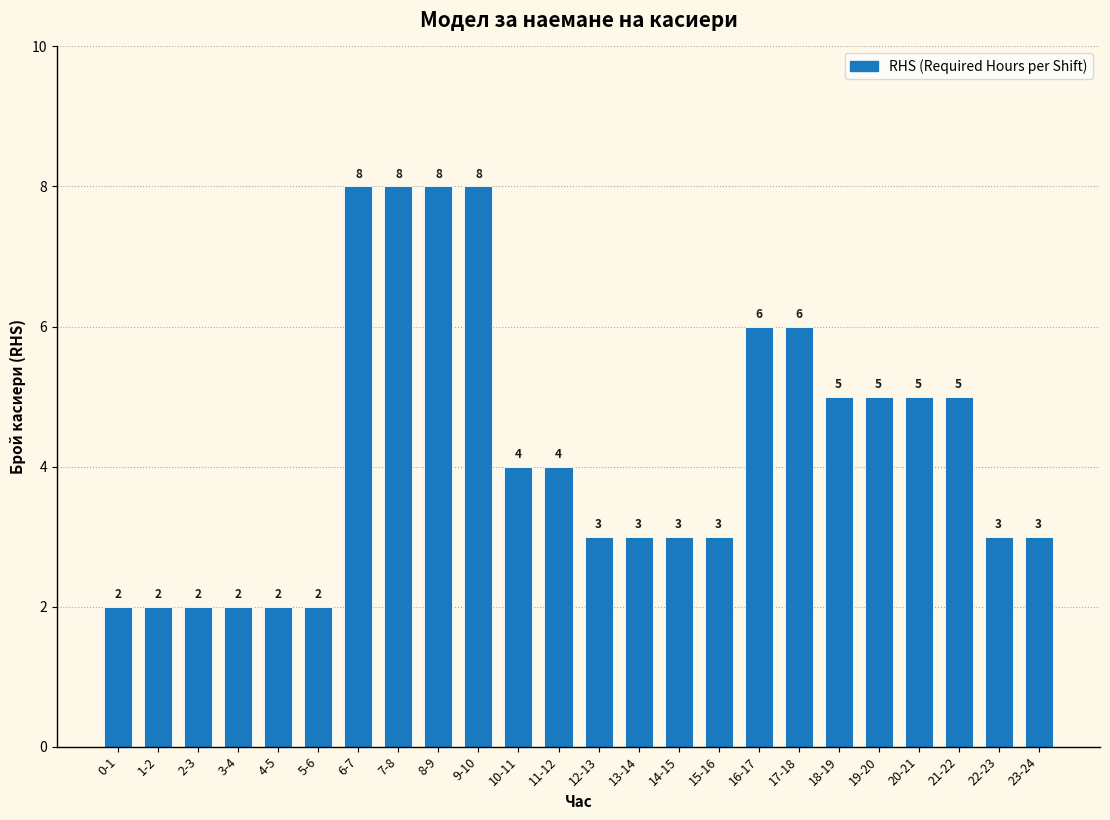

Reading right to left, what are all the values shown in this chart?

23-24=3	22-23=3	21-22=5	20-21=5	19-20=5	18-19=5	17-18=6	16-17=6	15-16=3	14-15=3	13-14=3	12-13=3	11-12=4	10-11=4	9-10=8	8-9=8	7-8=8	6-7=8	5-6=2	4-5=2	3-4=2	2-3=2	1-2=2	0-1=2